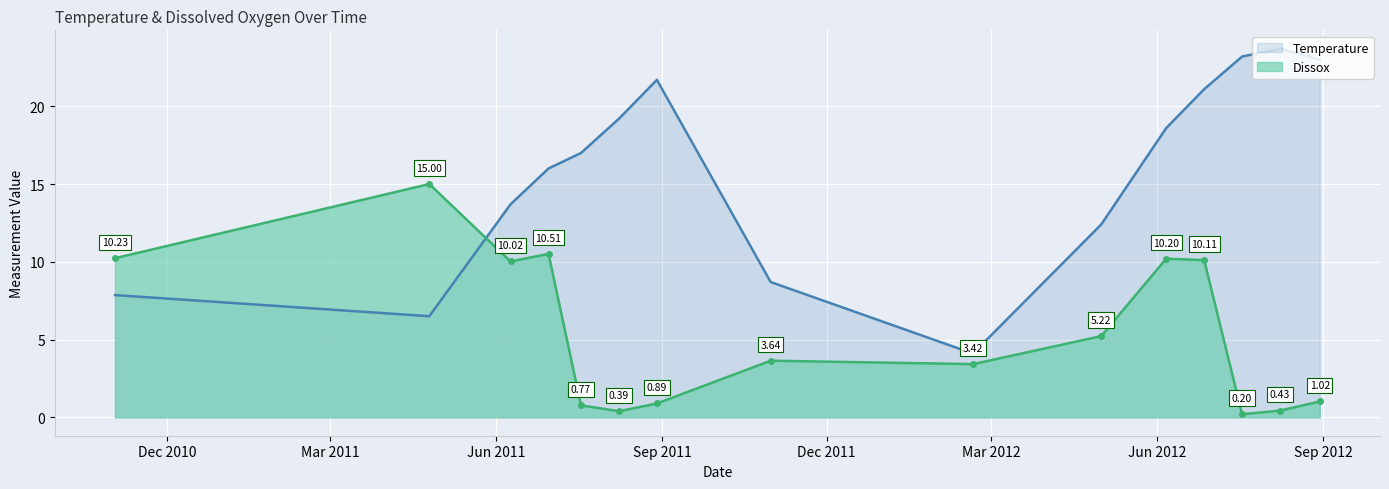

After their last crossing, which series has the higher values: Dissox or Temperature?

Temperature